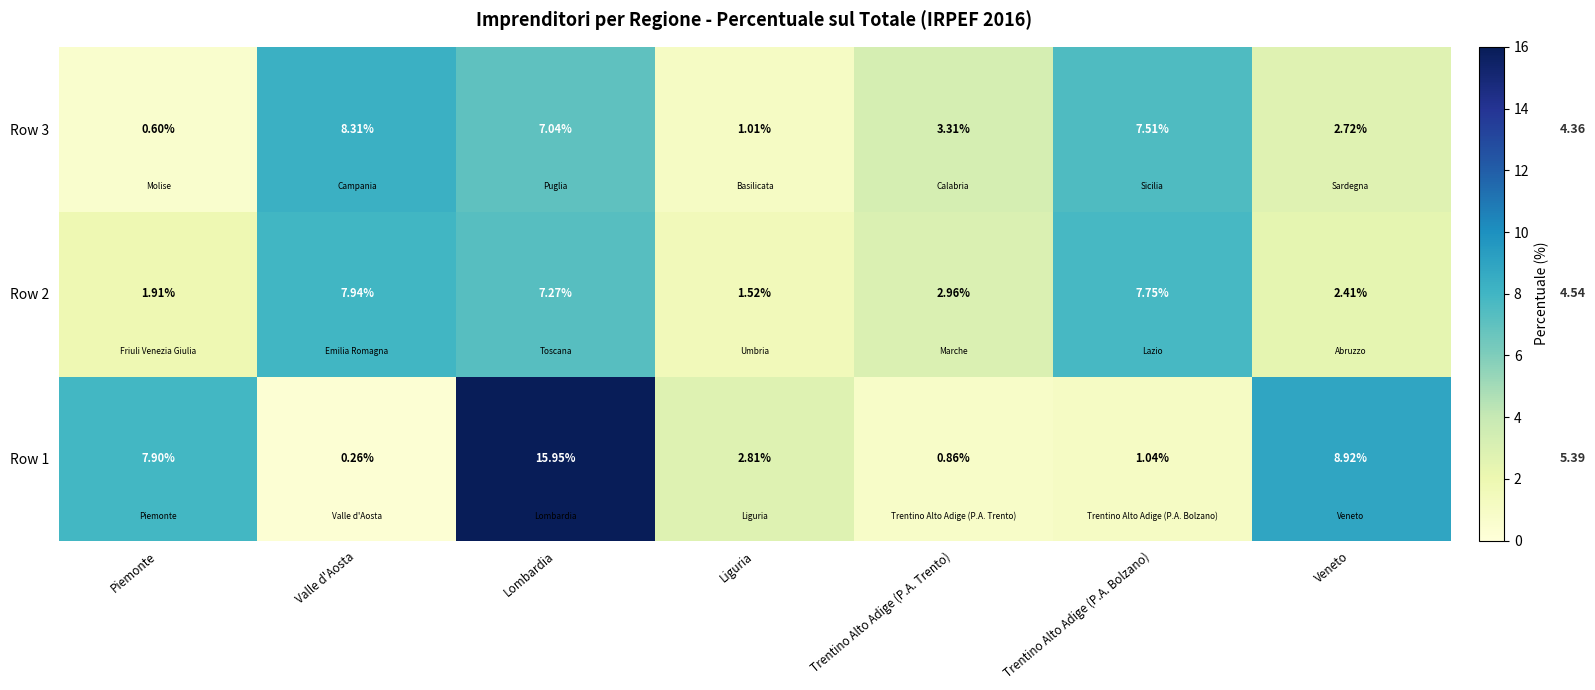

Which category has the lowest value across all series?

Valle d'Aosta